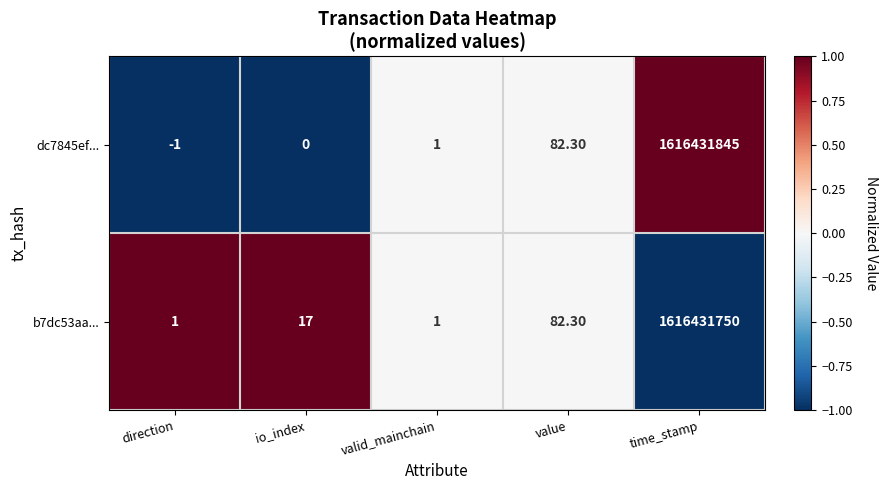

Which series has the largest total across all categories?

dc7845ef...